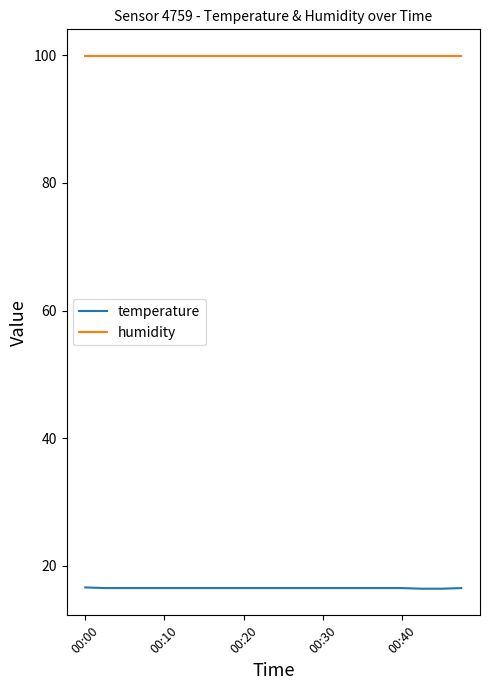

List the series in order of their overall mean, highest first.

humidity, temperature